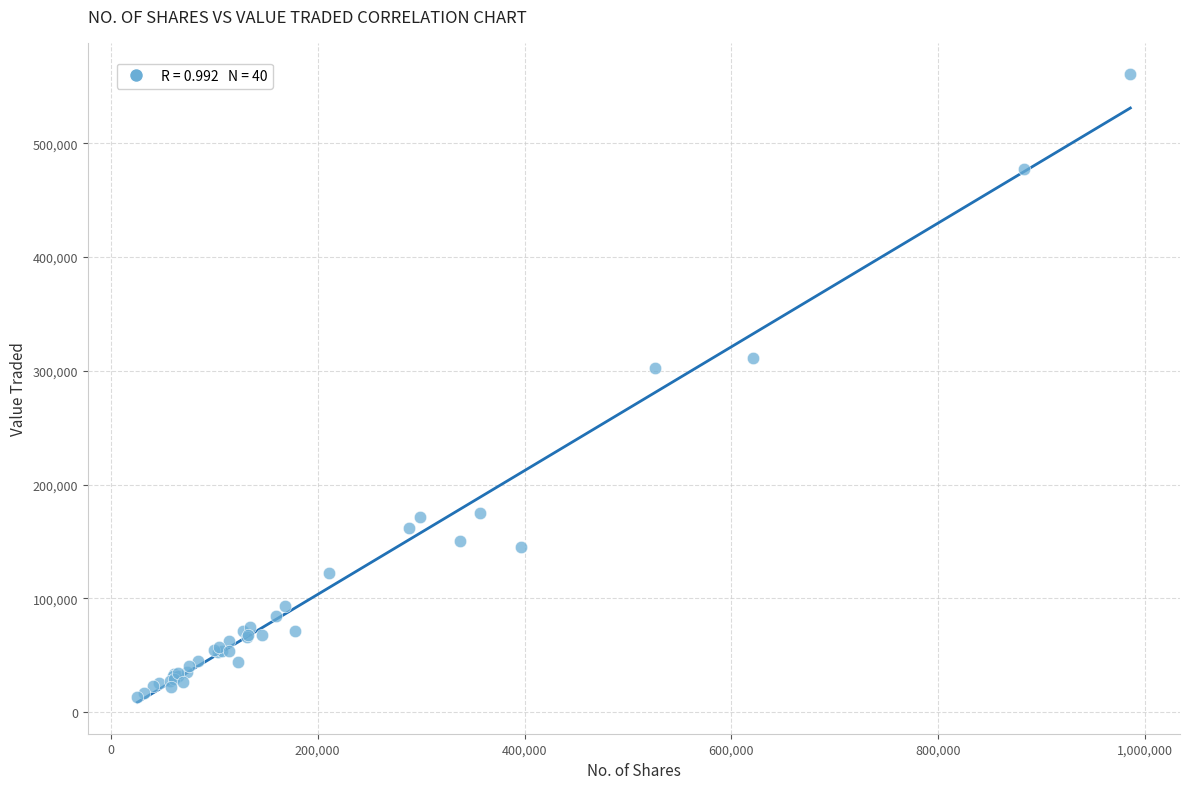

What Y value in the scatter plot is closest to 286899?

302583